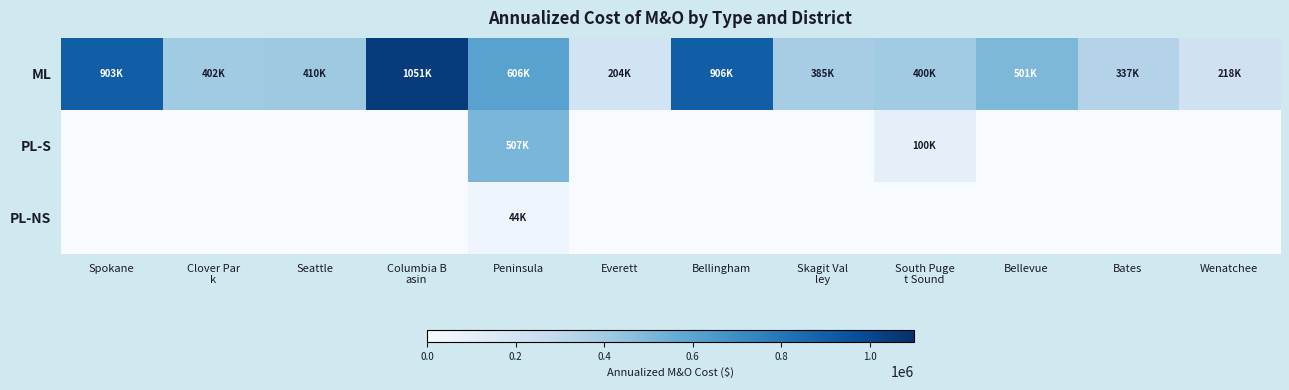

List the series in order of their peak value, highest first.

ML, PL-S, PL-NS